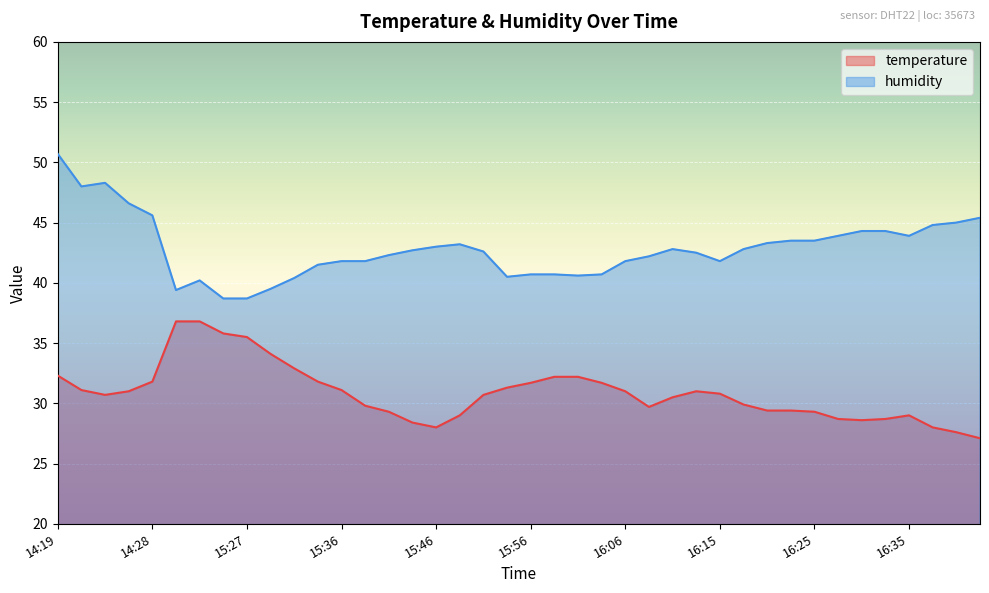

What is the minimum value for humidity?

38.7